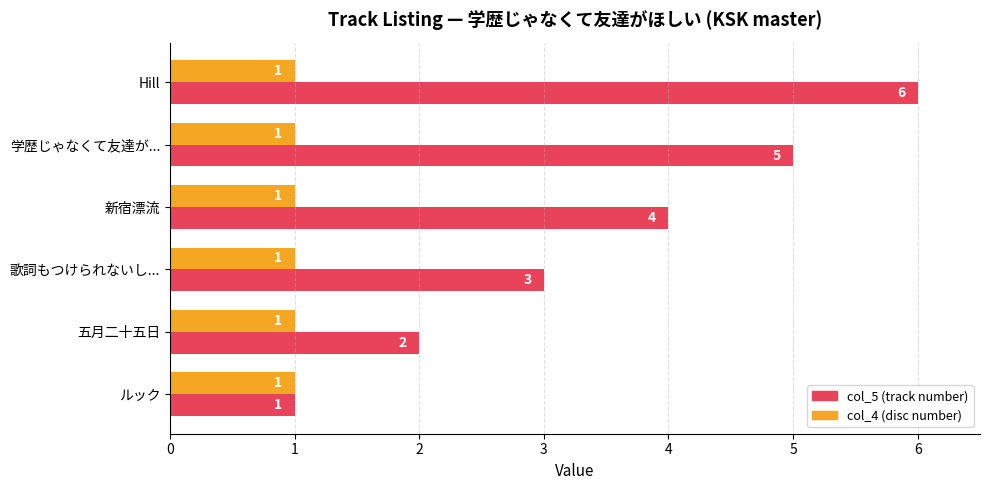

At which category does the chart reach its peak across all series?

Hill